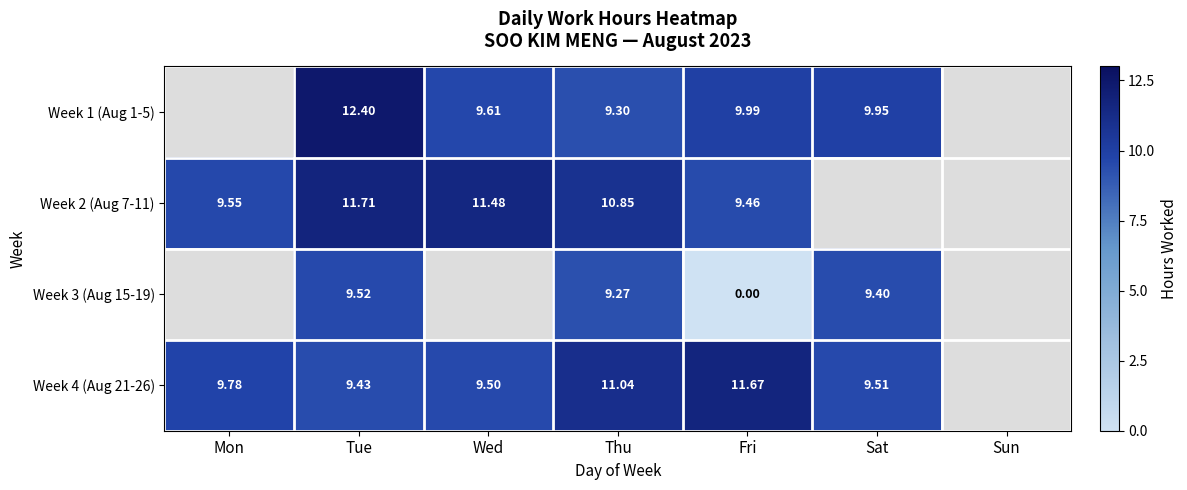

Is the value of Week 2 (Aug 7-11) at Wed greater than the value of Week 4 (Aug 21-26) at Thu?

Yes